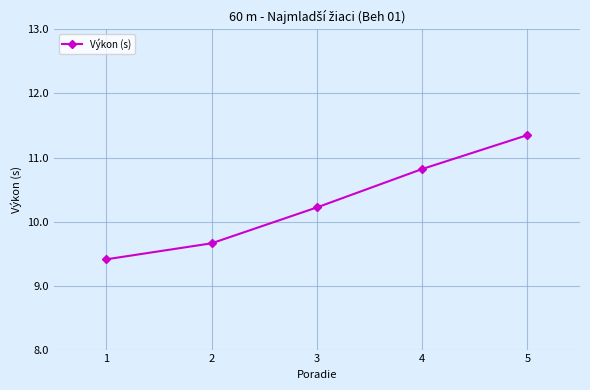

Approximately how many times larger is the value at 1 compared to 4?

0.9